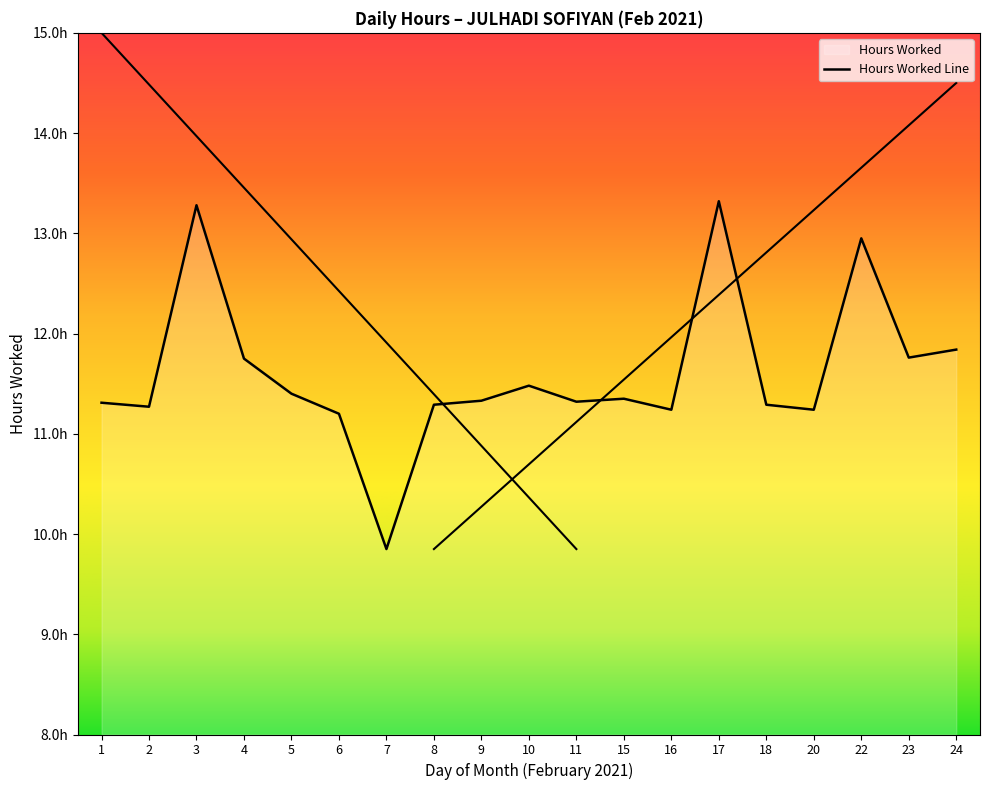

The chart shows a value of 11.2 at 20. True or false?

True